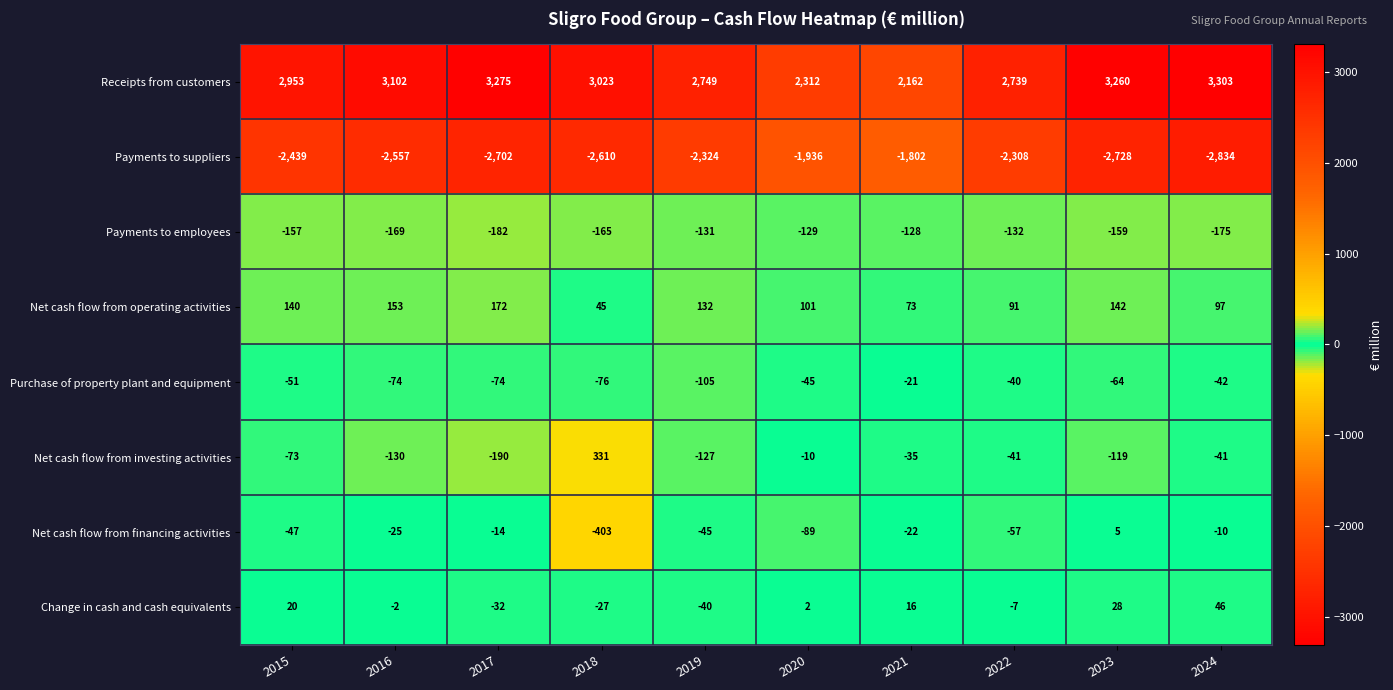

Which series has the largest range (max minus min)?

Receipts from customers